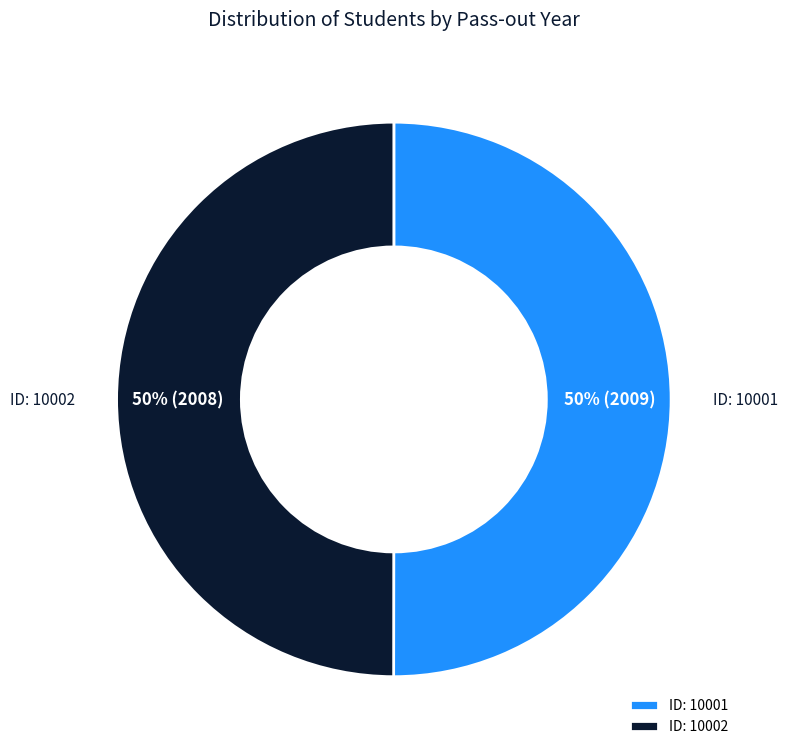

How many segments does this pie chart have?

2